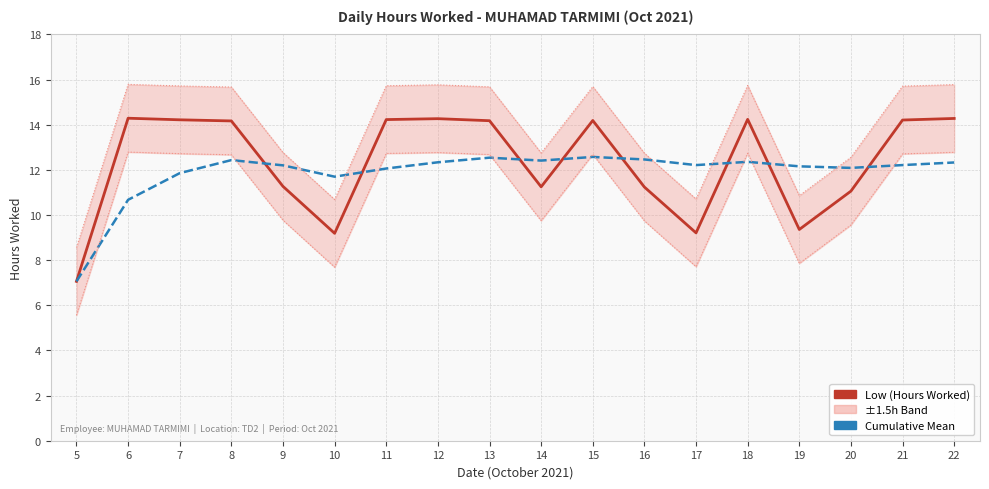

What is the sum of the Low (Hours Worked) values at 6 and 16?

25.5